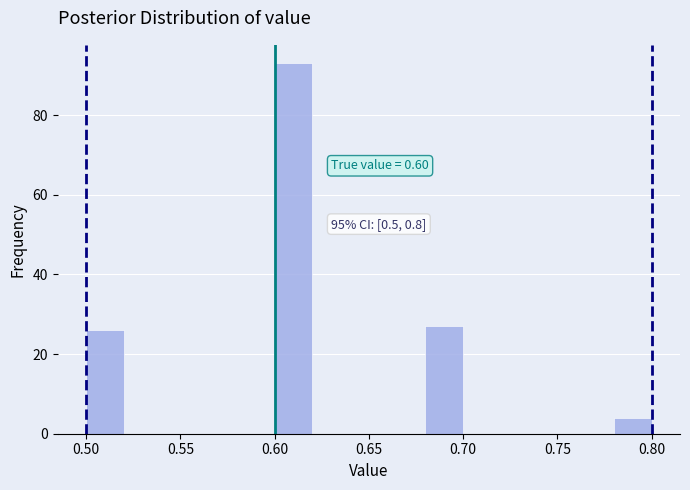

Over which range of the x-axis is the bar tallest?

0.60 to 0.62